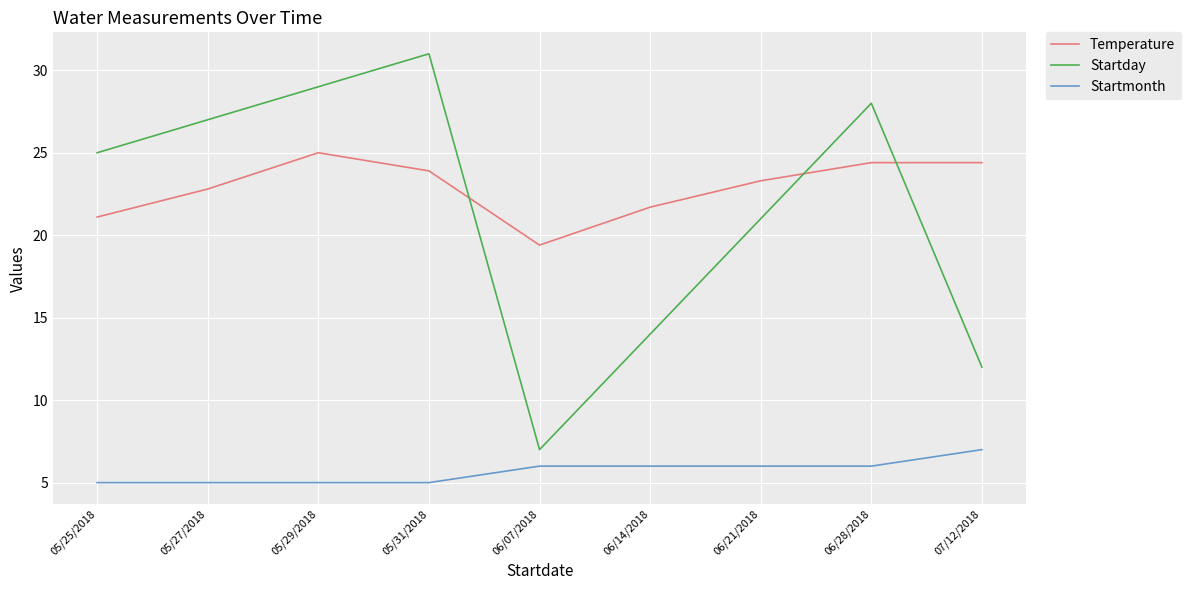

What is the difference between the Startmonth values at 06/14/2018 and 05/25/2018?

1.0